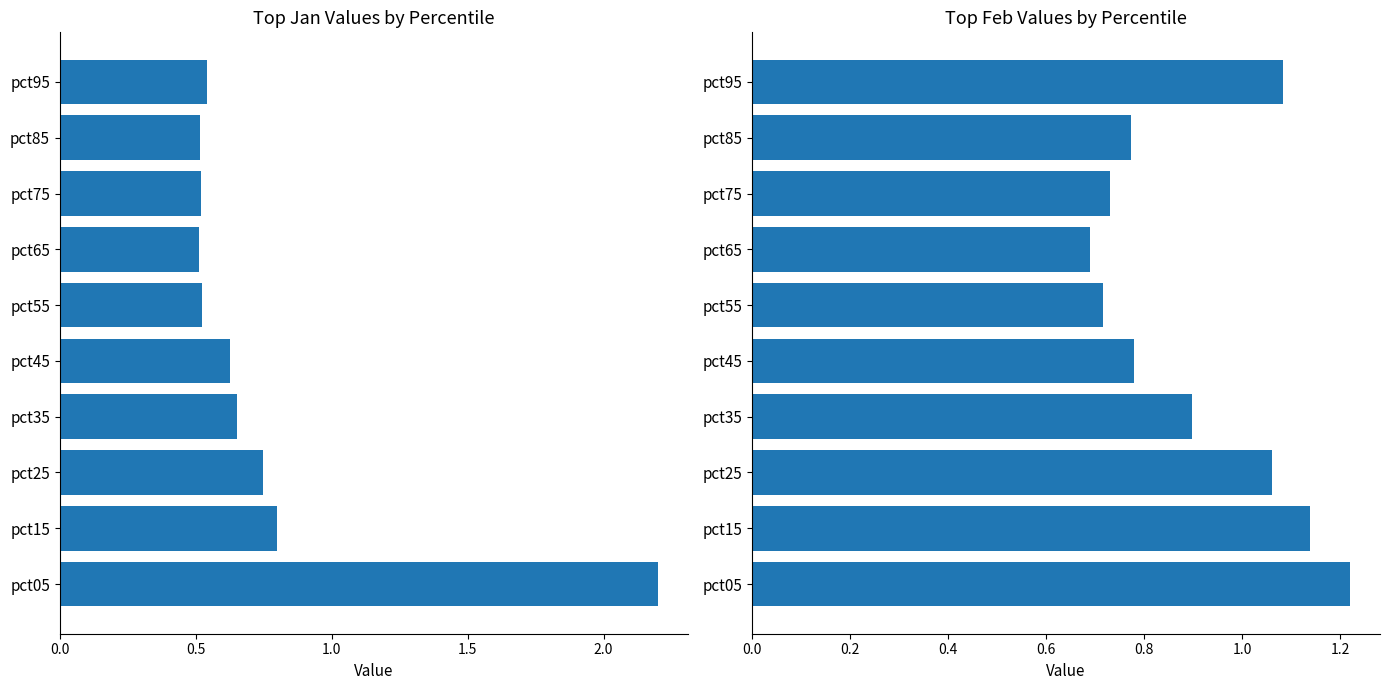

Are the bars horizontal?

Yes